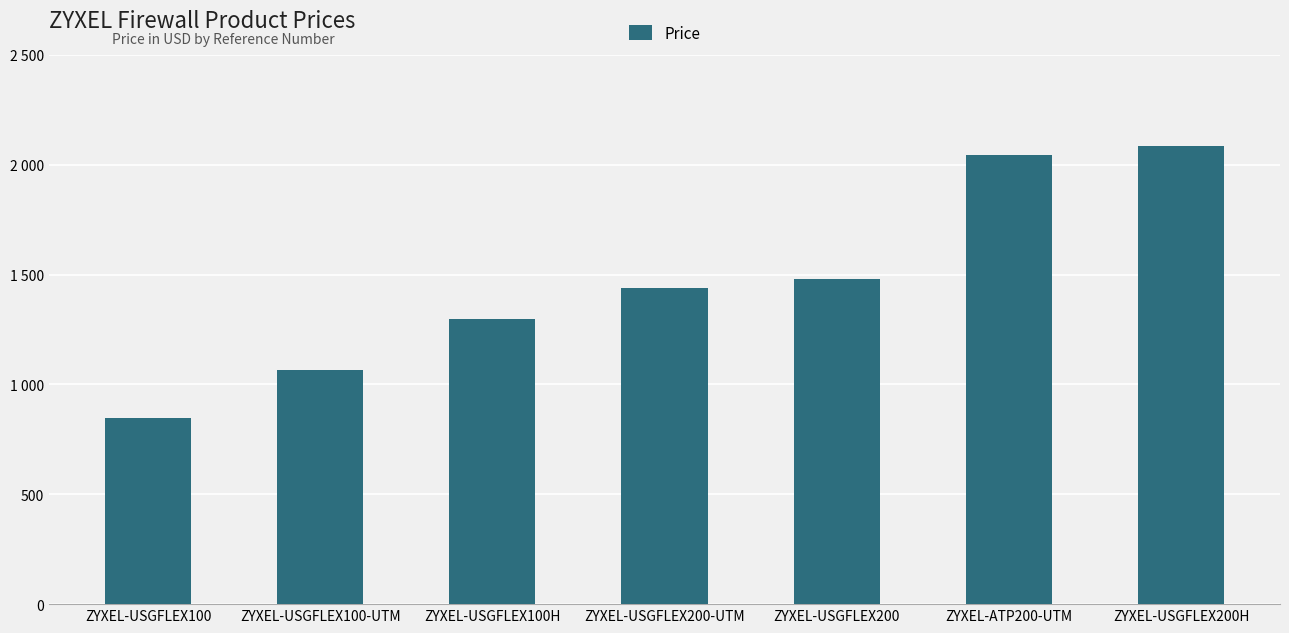

What is the change in value from ZYXEL-USGFLEX100-UTM to ZYXEL-USGFLEX200?

+412.7